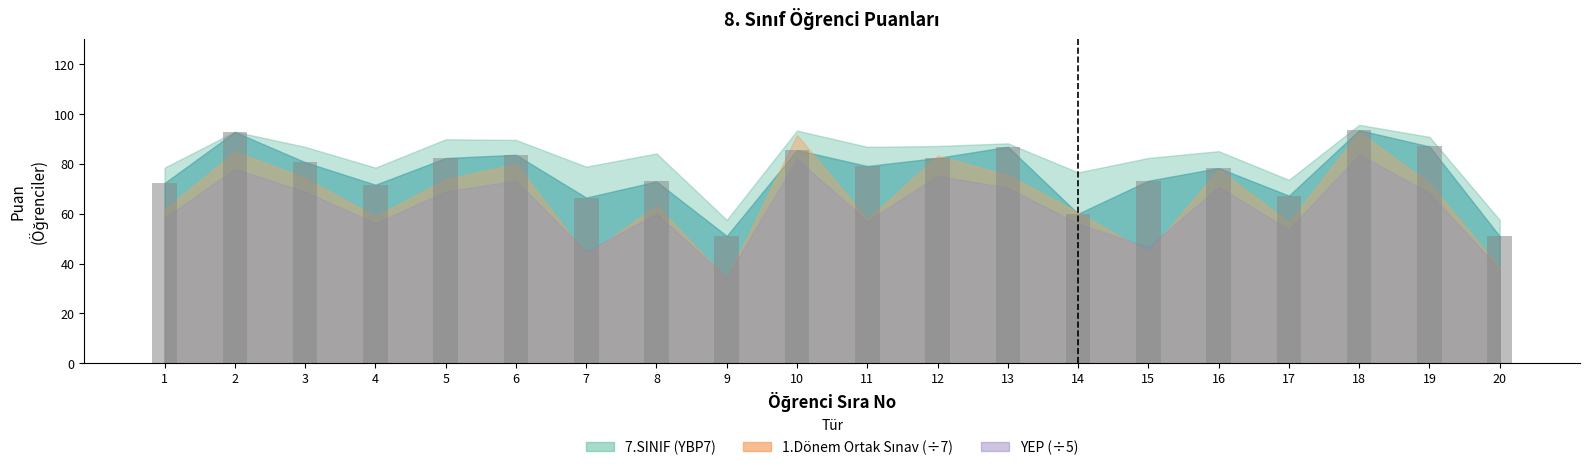

How many categories are shown in the chart?

20